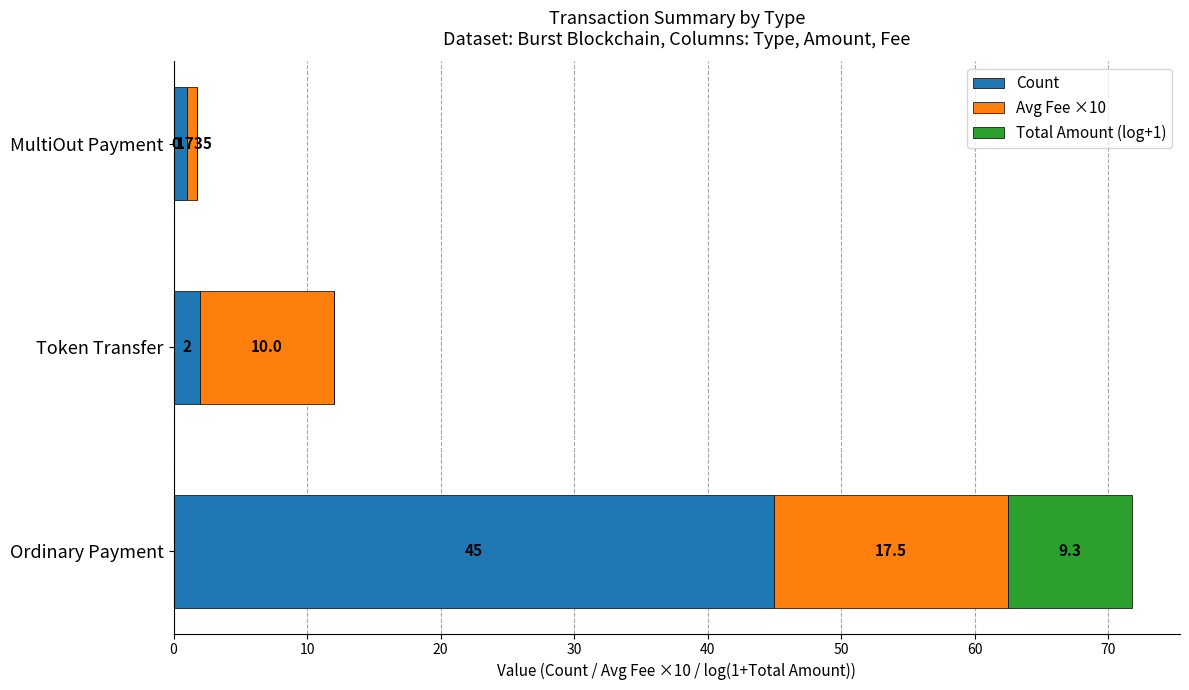

How many data points does each series have?

3